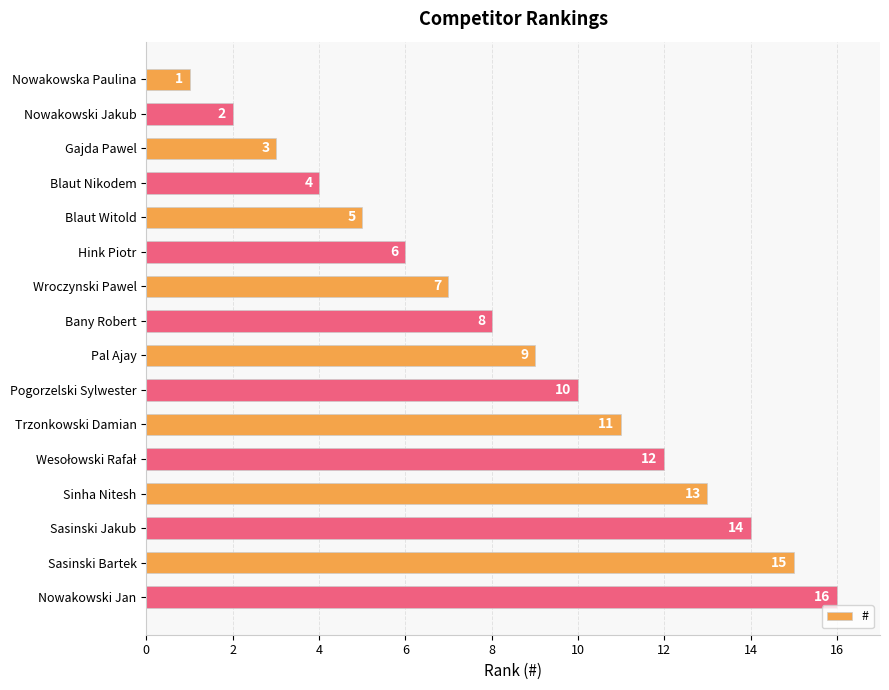

Is it true that the value at Sinha Nitesh is 13?

True